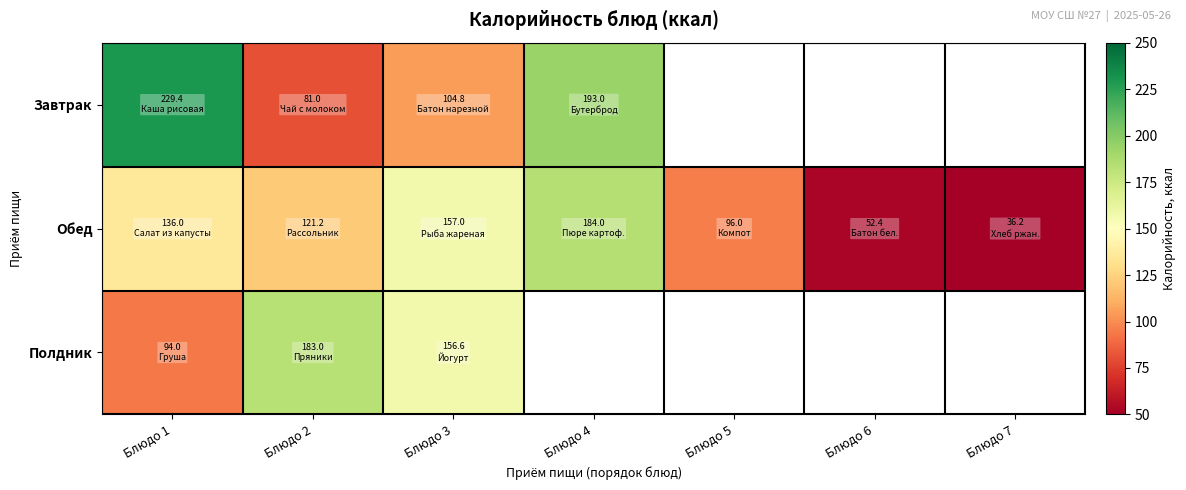

Rank the series at Блюдо 1 from highest to lowest value.

Завтрак, Обед, Полдник